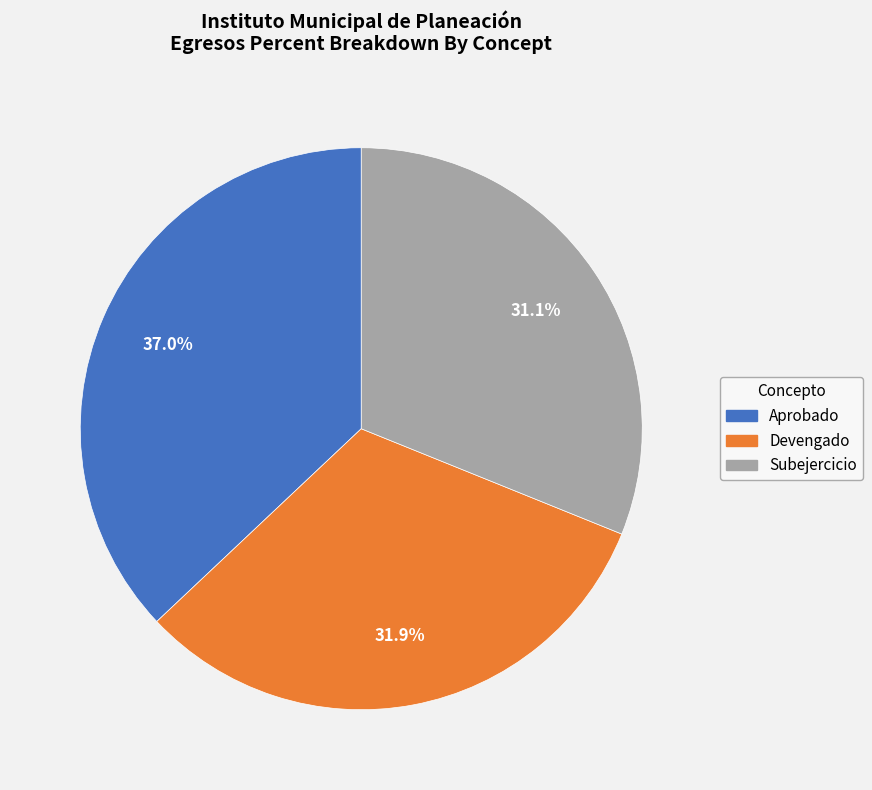

Is there any slice that represents more than half of the pie?

No